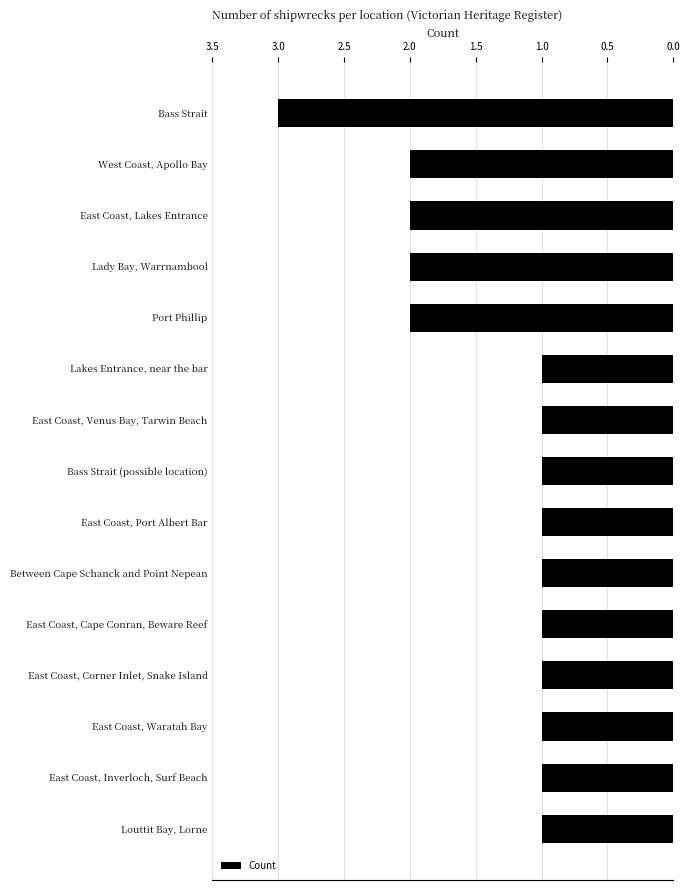

What is the difference between the maximum and second lowest values?

2